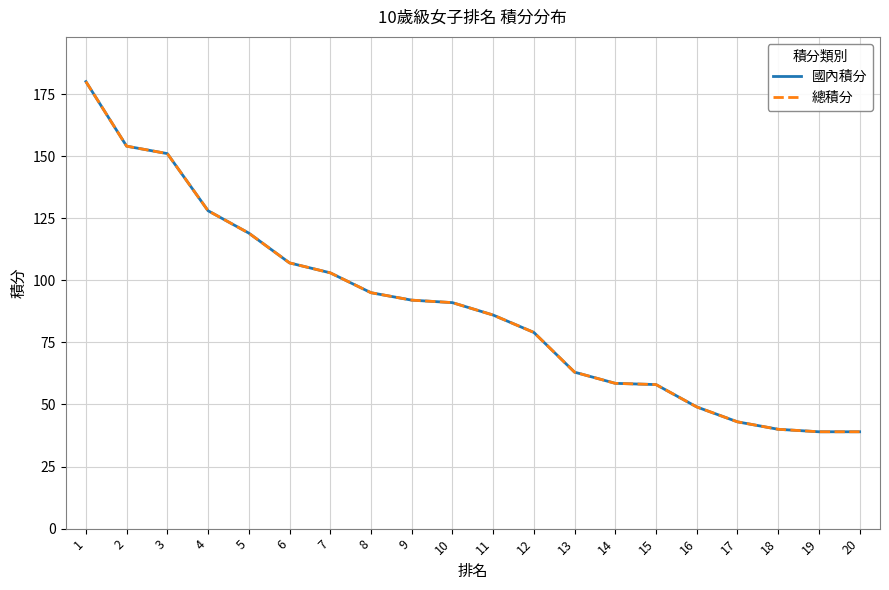

Reading left to right, what are all the values shown in this chart?

國內積分: 180.0	154.0	151.0	128.0	119.0	107.0	103.0	95.0	92.0	91.0	86.0	79.0	63.0	58.5	58.0	49.0	43.0	40.0	39.0	39.0
總積分: 180.0	154.0	151.0	128.0	119.0	107.0	103.0	95.0	92.0	91.0	86.0	79.0	63.0	58.5	58.0	49.0	43.0	40.0	39.0	39.0